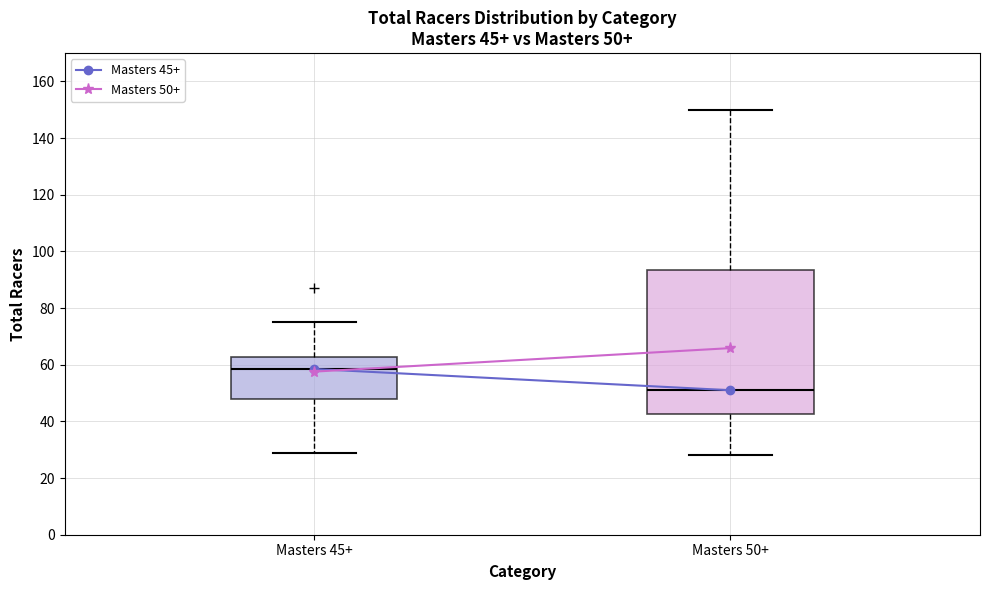

Which box's median line is the highest?

Masters 45+